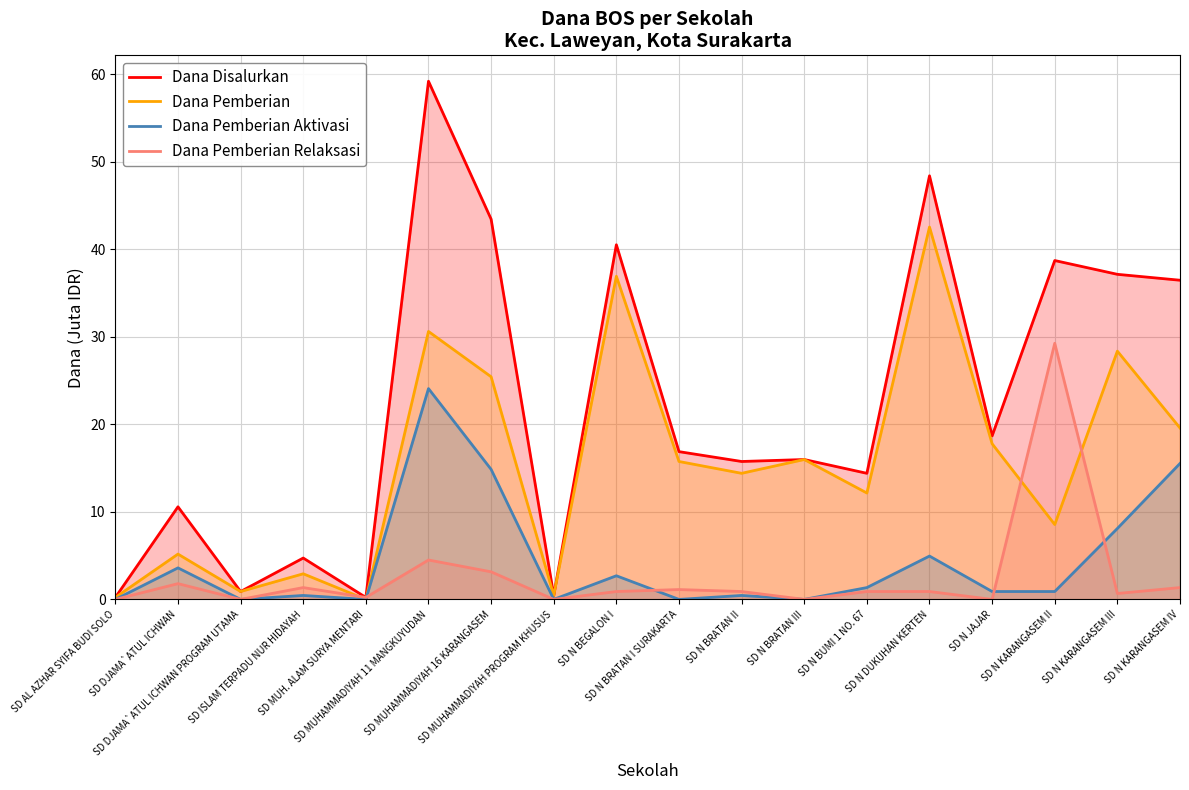

Reading left to right, transcribe all the data shown in this chart.

Dana Disalurkan: SD AL AZHAR SYIFA BUDI SOLO=0.2	SD DJAMA`ATUL ICHWAN=10.6	SD DJAMA`ATUL ICHWAN PROGRAM UTAMA=0.9	SD ISLAM TERPADU NUR HIDAYAH=4.7	SD MUH. ALAM SURYA MENTARI=0.2	SD MUHAMMADIYAH 11 MANGKUYUDAN=59.2	SD MUHAMMADIYAH 16 KARANGASEM=43.4	SD MUHAMMADIYAH PROGRAM KHUSUS=0.5	SD N BEGALON I=40.5	SD N BRATAN I SURAKARTA=16.9	SD N BRATAN II=15.8	SD N BRATAN III=16.0	SD N BUMI 1 NO. 67=14.4	SD N DUKUHAN KERTEN=48.4	SD N JAJAR=18.7	SD N KARANGASEM II=38.7	SD N KARANGASEM III=37.1	SD N KARANGASEM IV=36.5
Dana Pemberian: SD AL AZHAR SYIFA BUDI SOLO=0.2	SD DJAMA`ATUL ICHWAN=5.2	SD DJAMA`ATUL ICHWAN PROGRAM UTAMA=0.9	SD ISLAM TERPADU NUR HIDAYAH=2.9	SD MUH. ALAM SURYA MENTARI=0.0	SD MUHAMMADIYAH 11 MANGKUYUDAN=30.6	SD MUHAMMADIYAH 16 KARANGASEM=25.4	SD MUHAMMADIYAH PROGRAM KHUSUS=0.5	SD N BEGALON I=36.9	SD N BRATAN I SURAKARTA=15.8	SD N BRATAN II=14.4	SD N BRATAN III=16.0	SD N BUMI 1 NO. 67=12.2	SD N DUKUHAN KERTEN=42.5	SD N JAJAR=17.8	SD N KARANGASEM II=8.6	SD N KARANGASEM III=28.4	SD N KARANGASEM IV=19.6
Dana Pemberian Aktivasi: SD AL AZHAR SYIFA BUDI SOLO=0.0	SD DJAMA`ATUL ICHWAN=3.6	SD DJAMA`ATUL ICHWAN PROGRAM UTAMA=0.0	SD ISLAM TERPADU NUR HIDAYAH=0.5	SD MUH. ALAM SURYA MENTARI=0.0	SD MUHAMMADIYAH 11 MANGKUYUDAN=24.1	SD MUHAMMADIYAH 16 KARANGASEM=14.8	SD MUHAMMADIYAH PROGRAM KHUSUS=0.0	SD N BEGALON I=2.7	SD N BRATAN I SURAKARTA=0.0	SD N BRATAN II=0.5	SD N BRATAN III=0.0	SD N BUMI 1 NO. 67=1.4	SD N DUKUHAN KERTEN=5.0	SD N JAJAR=0.9	SD N KARANGASEM II=0.9	SD N KARANGASEM III=8.1	SD N KARANGASEM IV=15.5
Dana Pemberian Relaksasi: SD AL AZHAR SYIFA BUDI SOLO=0.0	SD DJAMA`ATUL ICHWAN=1.8	SD DJAMA`ATUL ICHWAN PROGRAM UTAMA=0.0	SD ISLAM TERPADU NUR HIDAYAH=1.4	SD MUH. ALAM SURYA MENTARI=0.2	SD MUHAMMADIYAH 11 MANGKUYUDAN=4.5	SD MUHAMMADIYAH 16 KARANGASEM=3.1	SD MUHAMMADIYAH PROGRAM KHUSUS=0.0	SD N BEGALON I=0.9	SD N BRATAN I SURAKARTA=1.1	SD N BRATAN II=0.9	SD N BRATAN III=0.0	SD N BUMI 1 NO. 67=0.9	SD N DUKUHAN KERTEN=0.9	SD N JAJAR=0.0	SD N KARANGASEM II=29.2	SD N KARANGASEM III=0.7	SD N KARANGASEM IV=1.4